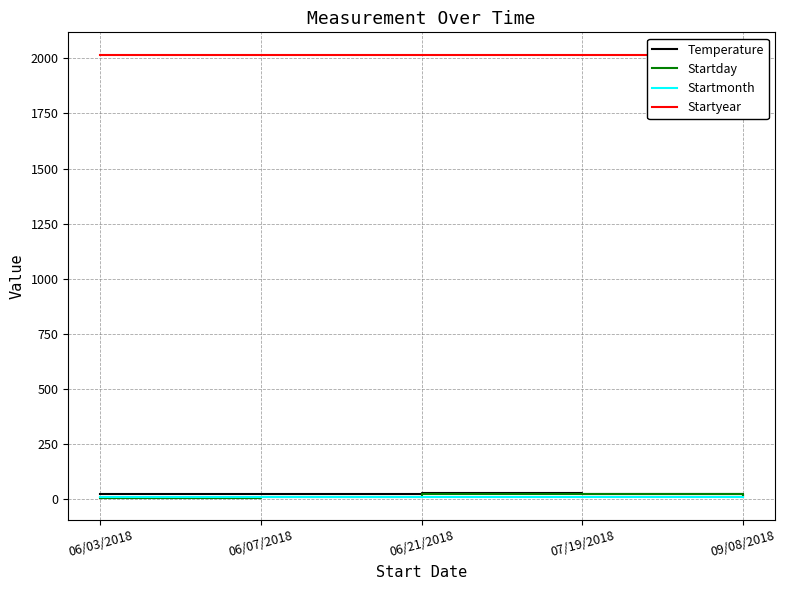

True or false: Startmonth and Startyear intersect in this chart.

False